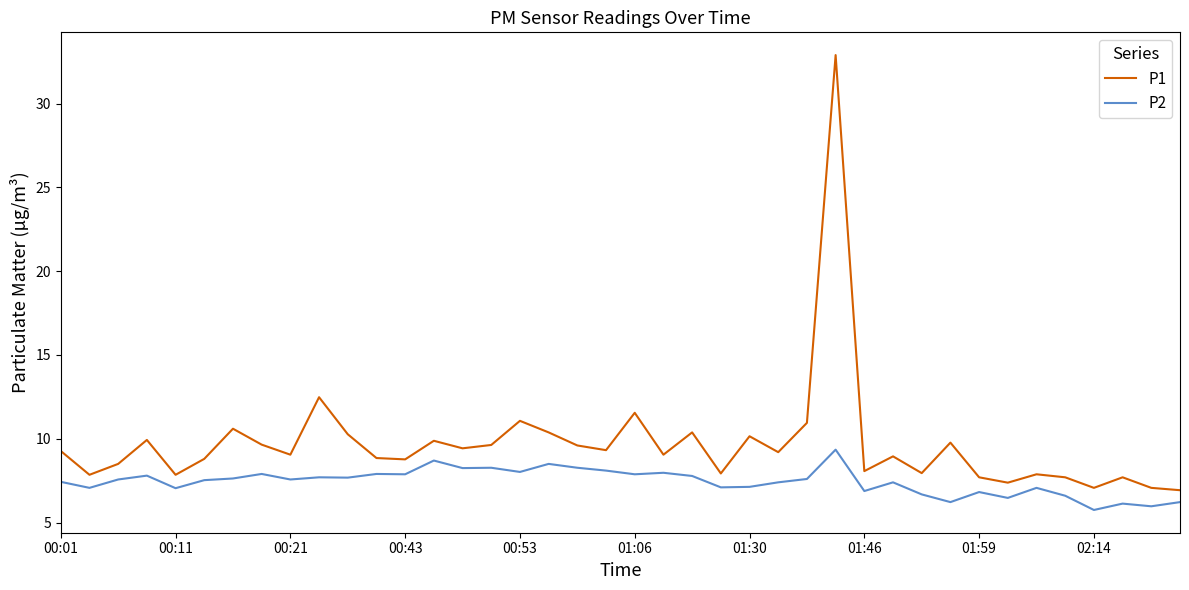

True or false: P1 and P2 cross at least once.

False